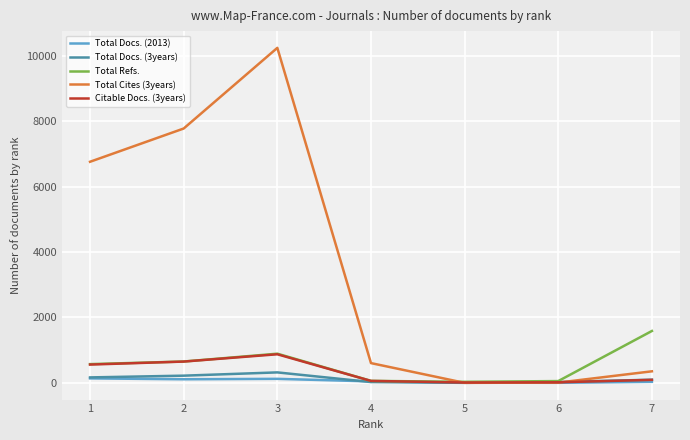

How many lines are shown in the chart?

5